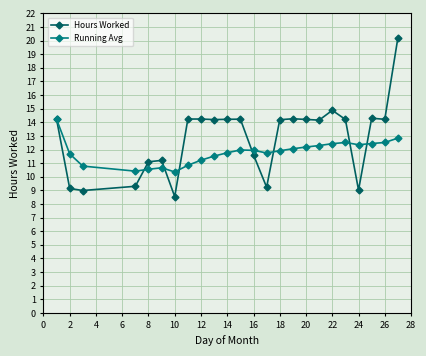

What is the minimum value shown in the chart?

8.5